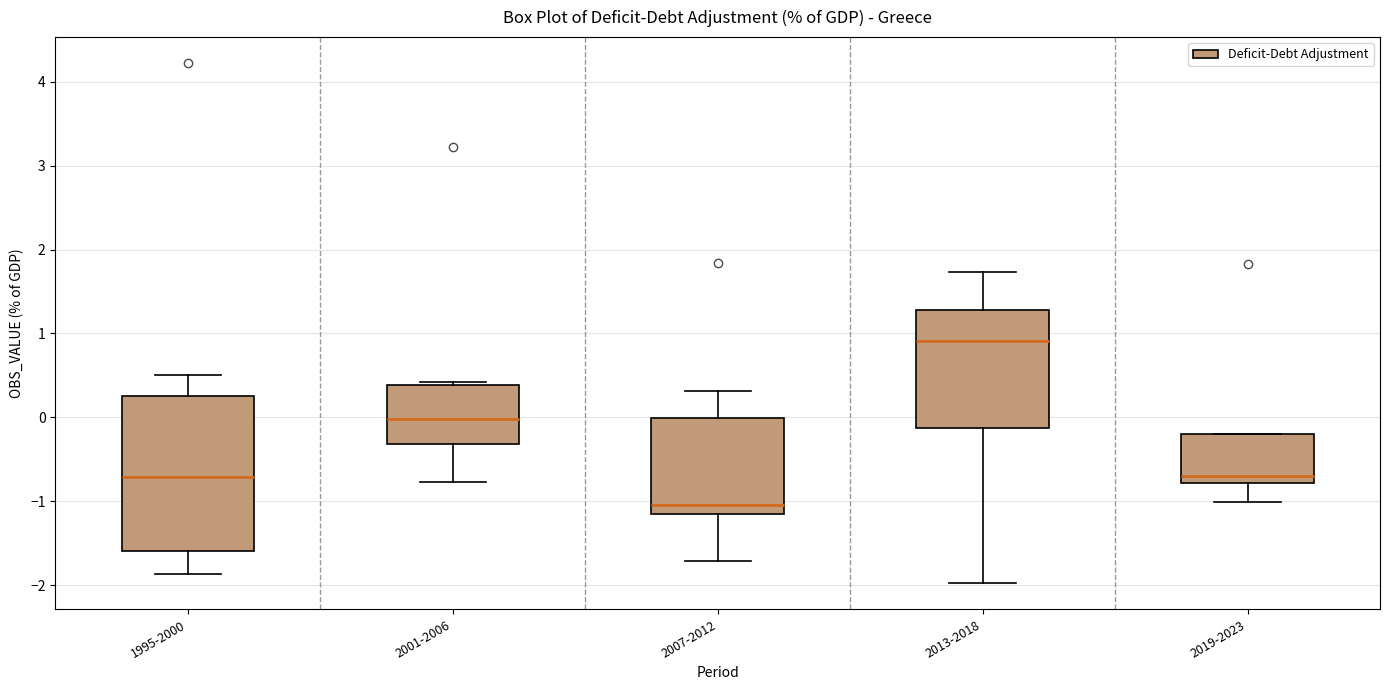

Reading left to right, transcribe this box plot: for each box, give where its median line is, the range the box spans, and where its two whiskers end, as read against the y-axis. The values are not printed on the chart, so give them approximately, as read against the axis.

1995-2000: median -0.7, box -1.6 to 0.3, whiskers -1.9 to 0.5
2001-2006: median 0.0, box -0.3 to 0.4, whiskers -0.8 to 0.4 (just above the box's upper edge)
2007-2012: median -1.0, box -1.2 to 0.0, whiskers -1.7 to 0.3
2013-2018: median 0.9, box -0.1 to 1.3, whiskers -2.0 to 1.7
2019-2023: median -0.7, box -0.8 to -0.2, whiskers -1.0 to -0.2